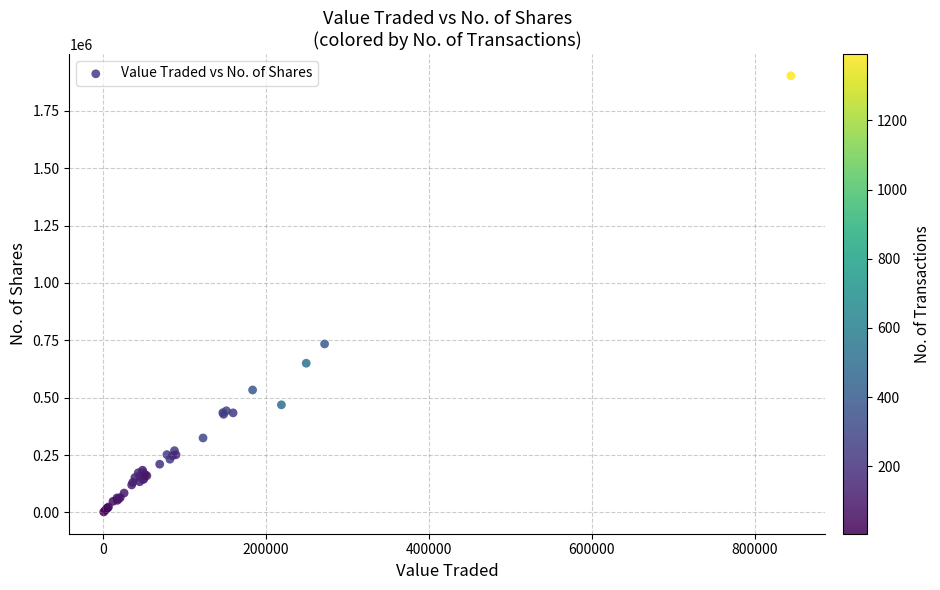

What Y value in the scatter plot is closest to 952581?

734104